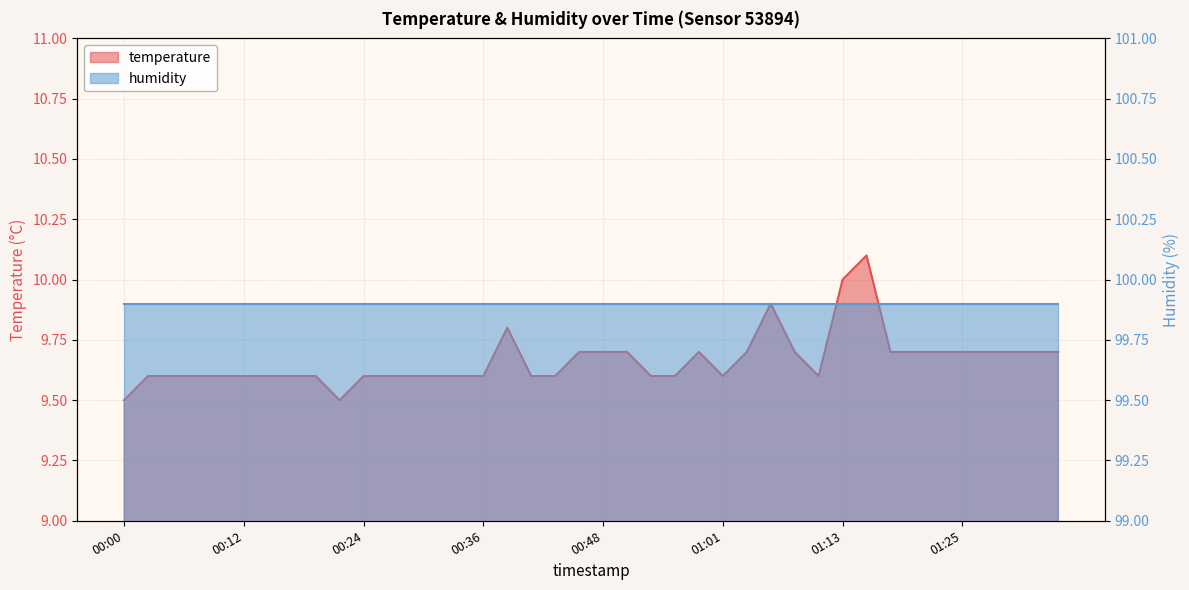

The value at 00:46 is 5.3. True or false?

False